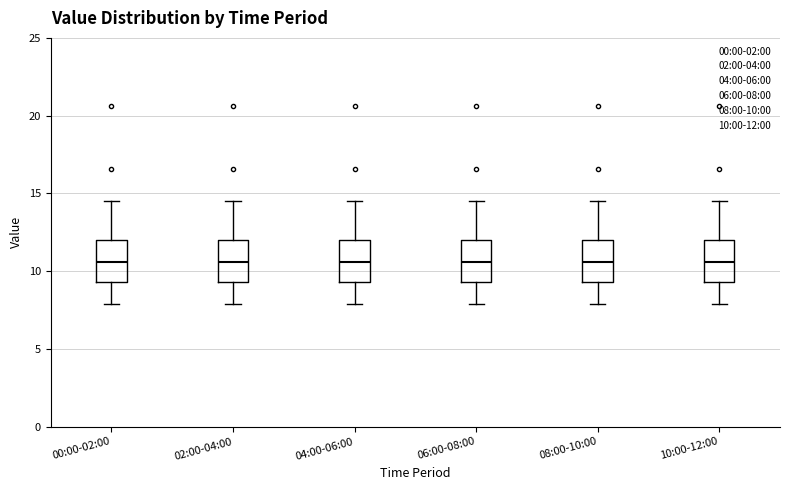

Reading left to right, read every box against the y-axis: the position of its median line, the range the box covers, and the ends of its whiskers. The values are not printed on the chart, so give them approximately, as read against the axis.

00:00-02:00: median 10.5, box 9.5 to 12.0, whiskers 8.0 to 14.5
02:00-04:00: median 10.5, box 9.5 to 12.0, whiskers 8.0 to 14.5
04:00-06:00: median 10.5, box 9.5 to 12.0, whiskers 8.0 to 14.5
06:00-08:00: median 10.5, box 9.5 to 12.0, whiskers 8.0 to 14.5
08:00-10:00: median 10.5, box 9.5 to 12.0, whiskers 8.0 to 14.5
10:00-12:00: median 10.5, box 9.5 to 12.0, whiskers 8.0 to 14.5